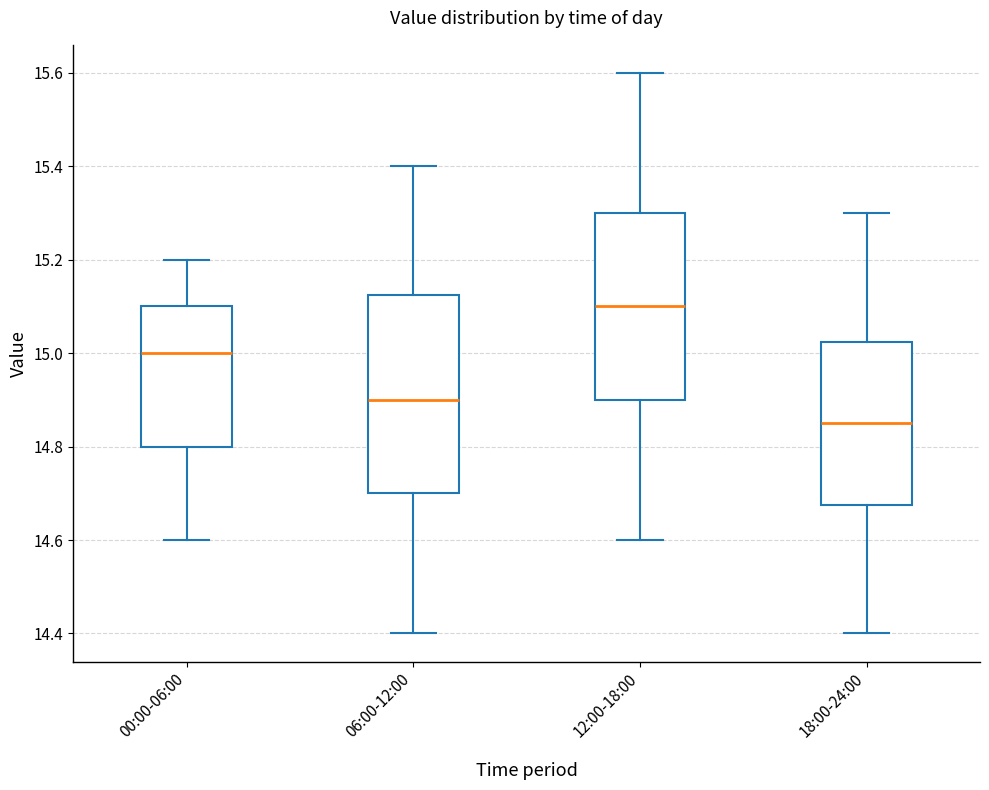

Which box has the lowest median line?

18:00-24:00